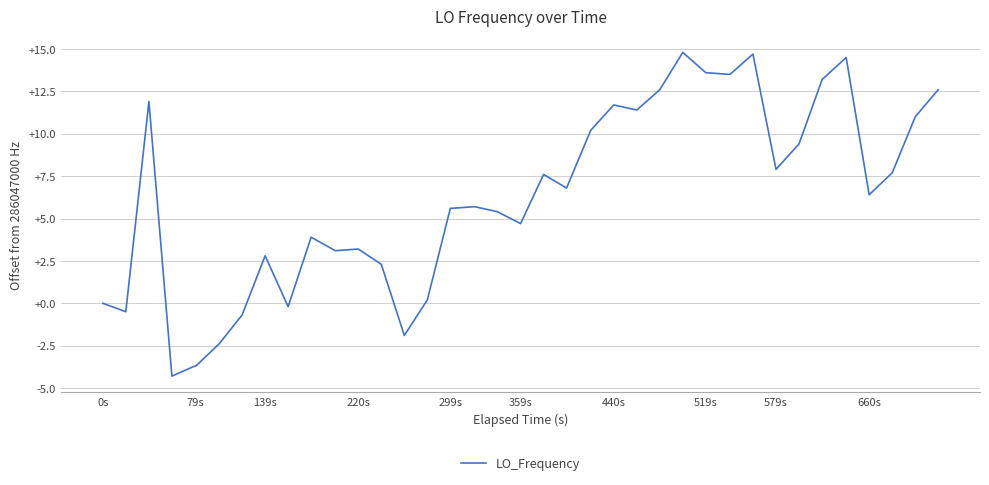

What is the difference between the maximum and minimum values?

19.1